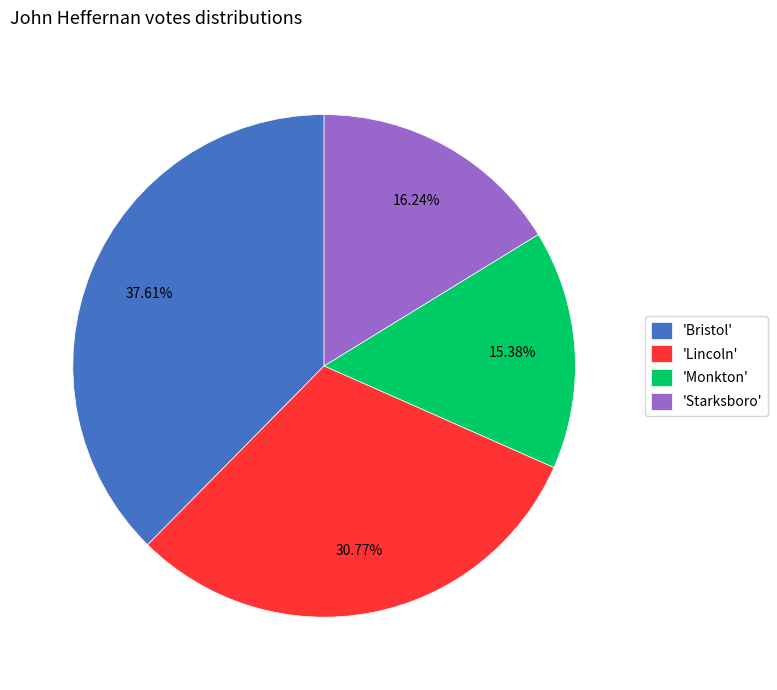

To the nearest percent, what is the average slice percentage?

25%